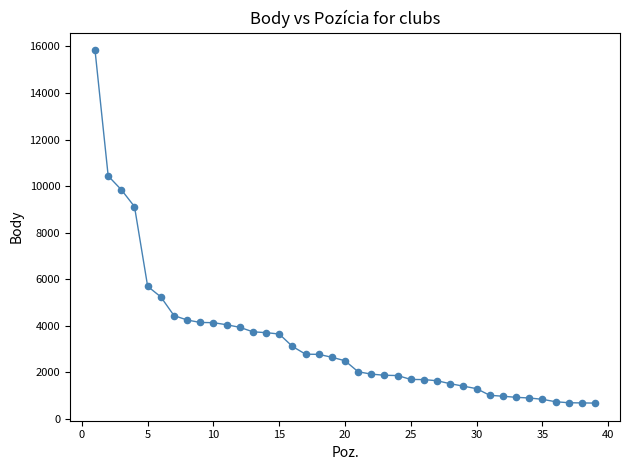

What Y value in the scatter plot is closest to 8259?

9121